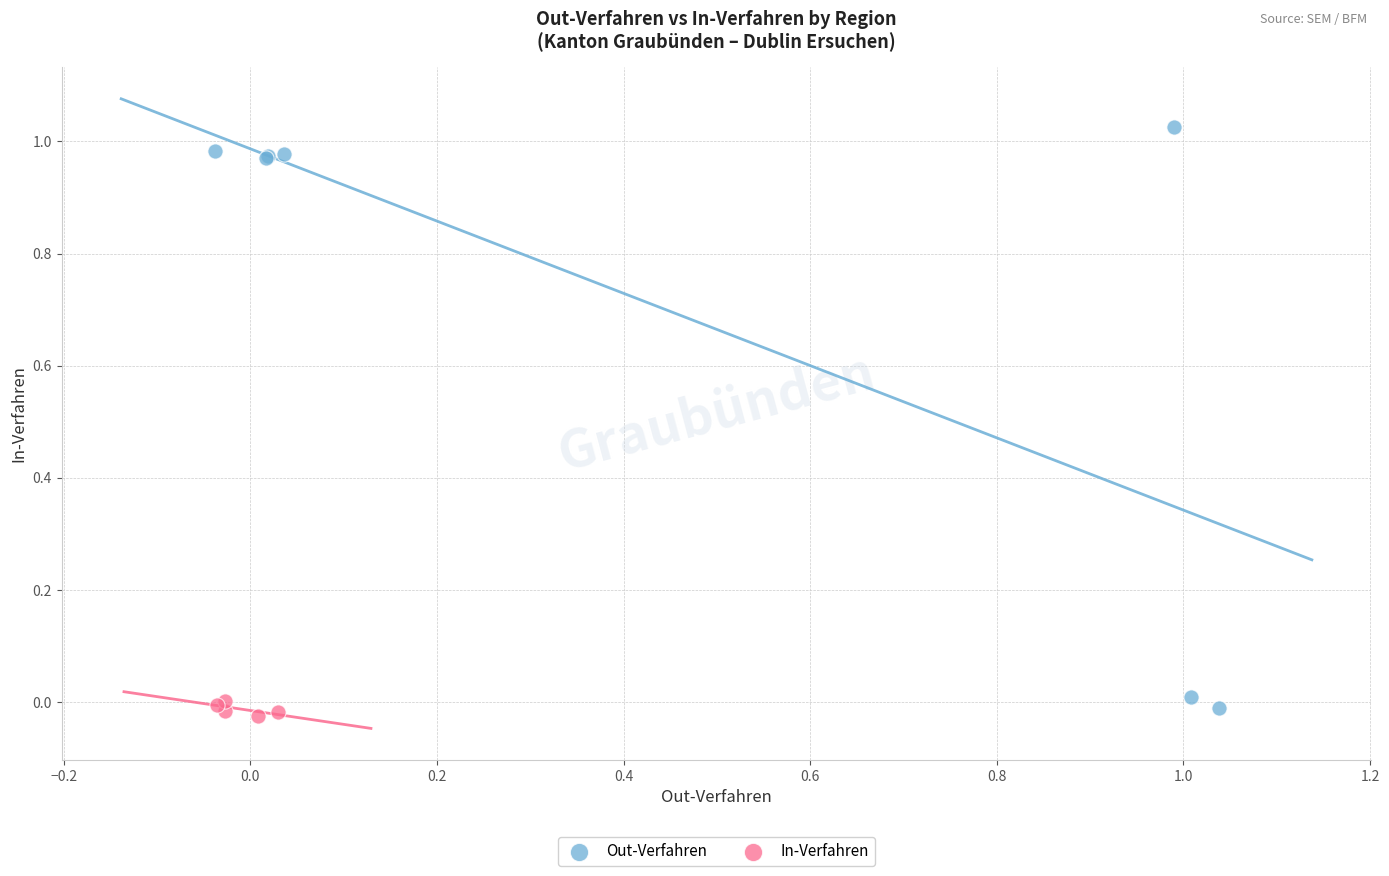

Which series has the largest Y range (max minus min)?

Out-Verfahren